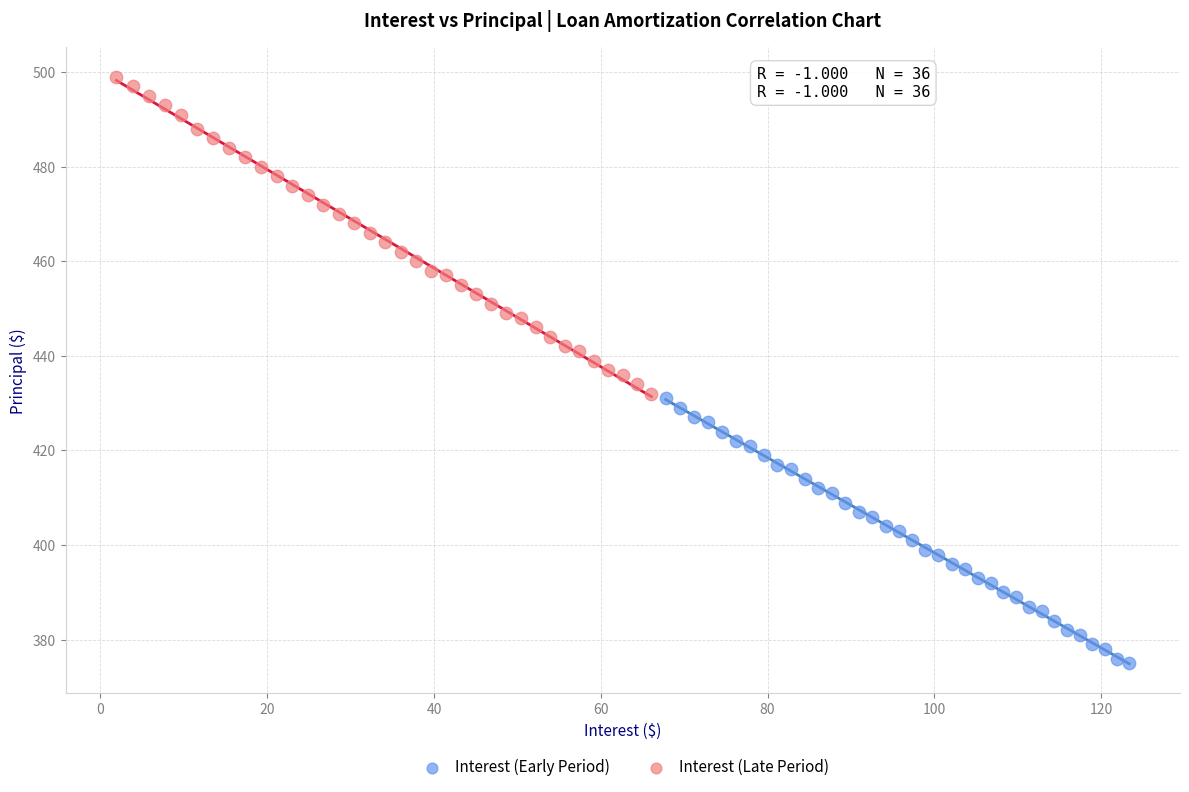

Which series has the largest Y range (max minus min)?

Interest (Late Period)